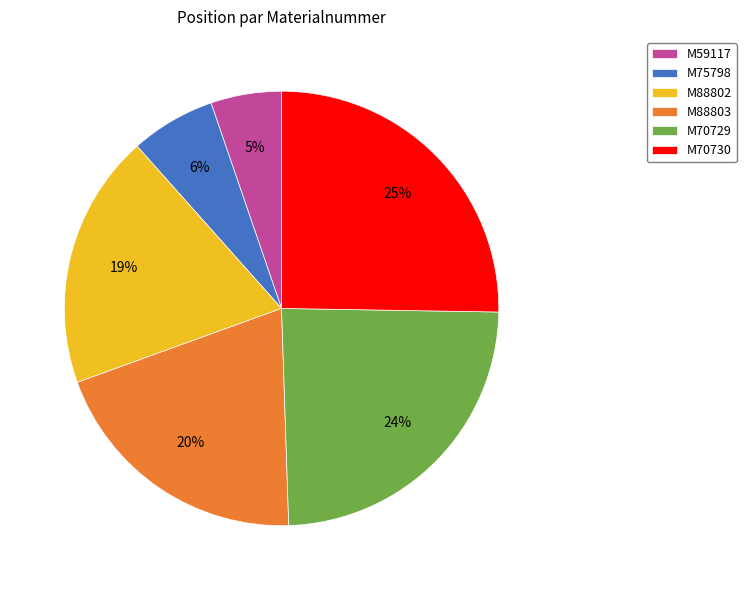

Between M88803 and M70730, which is larger?

M70730